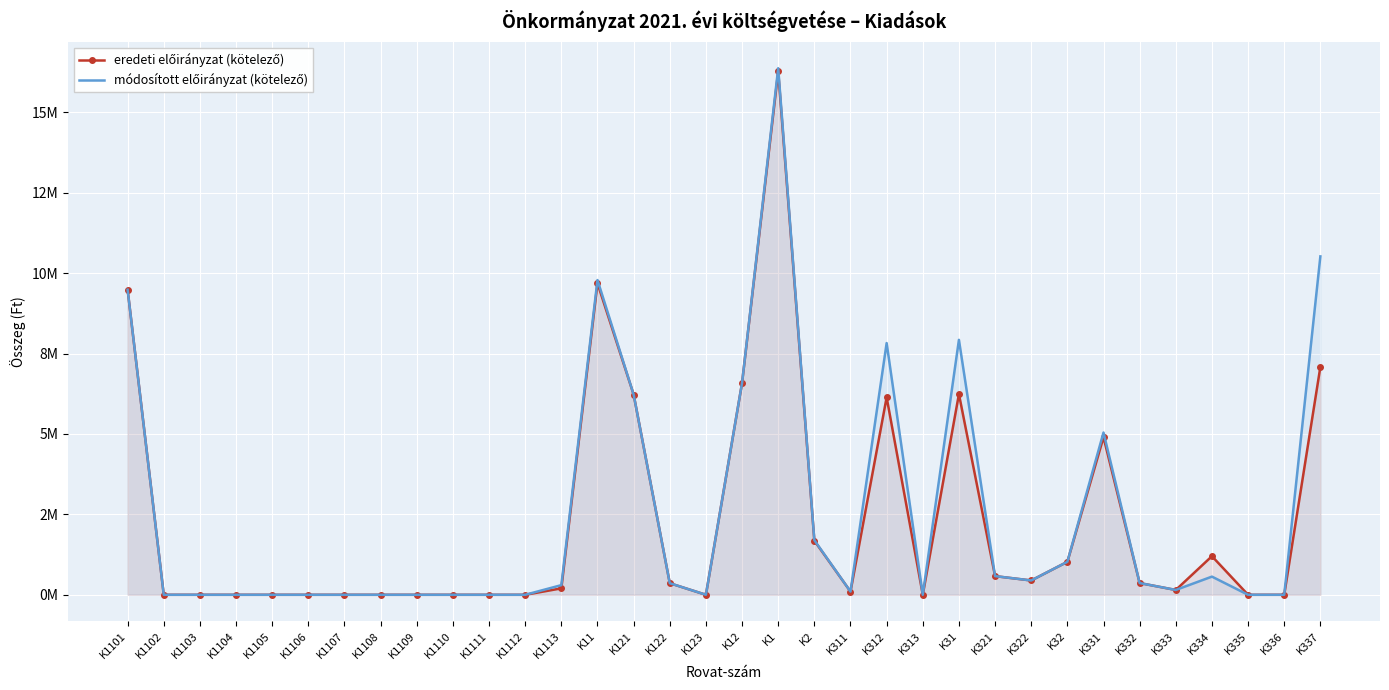

Which has a higher value, K1102 or K31?

K31